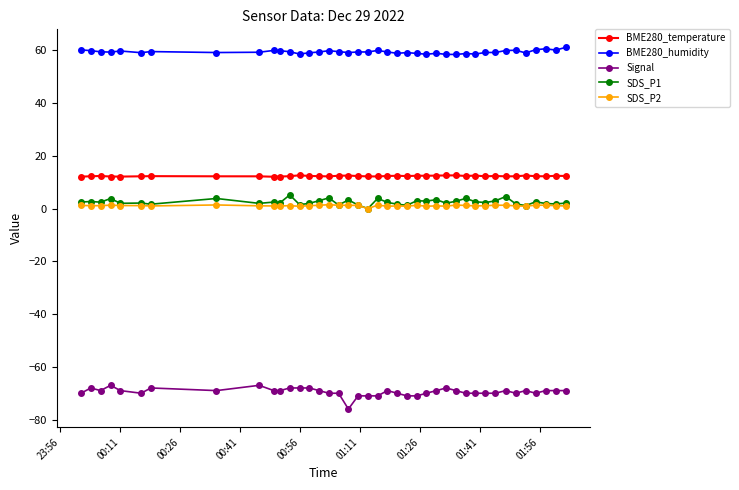

True or false: SDS_P1 and Signal cross at least once.

False